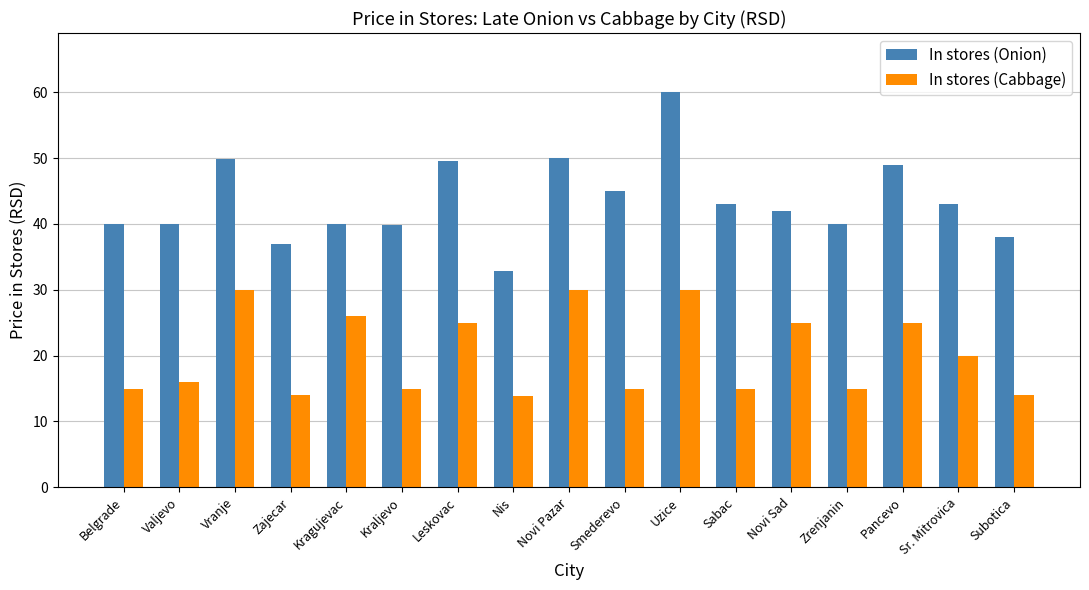

Which series has the widest spread of values?

In stores (Onion)